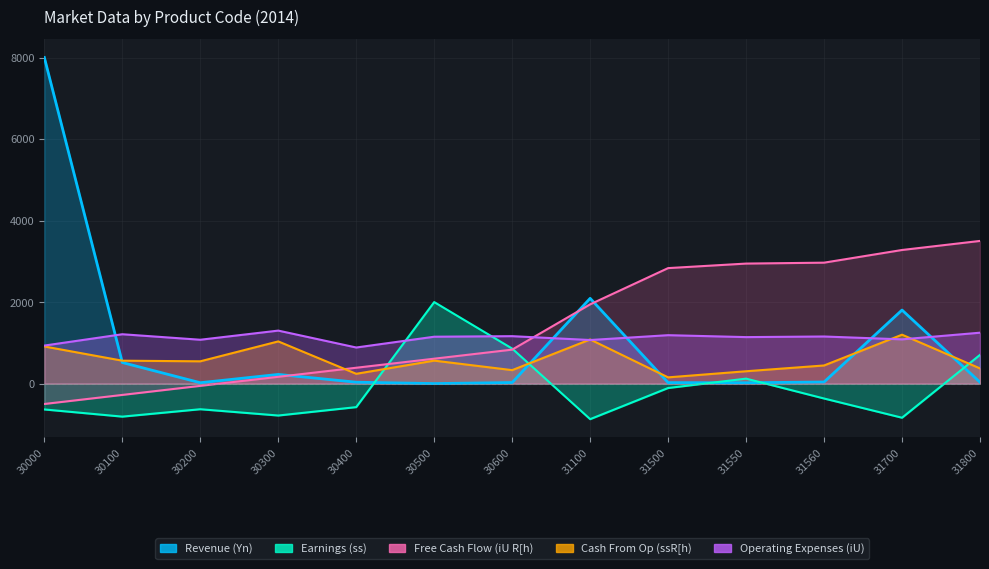

What is the value of the Operating Expenses (iU) point at the 8th from the left?

1069.1